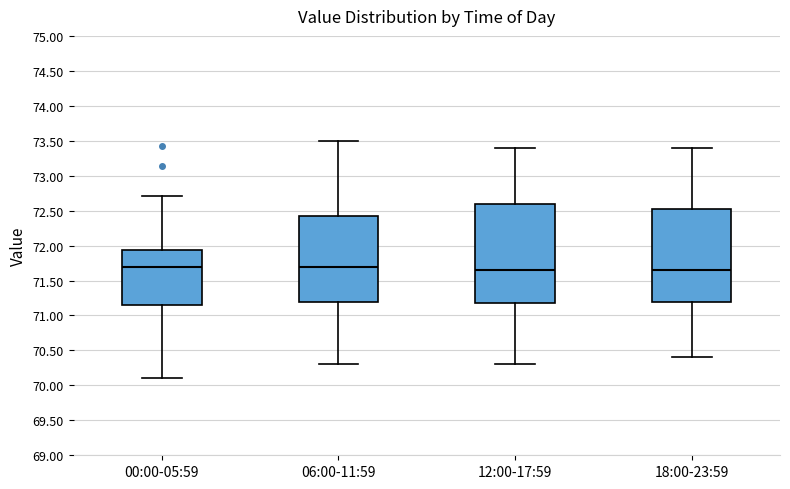

Where does the upper whisker of the box for 06:00-11:59 end on the y-axis? The values are not printed on the chart, so give them approximately, as read against the axis.

73.50